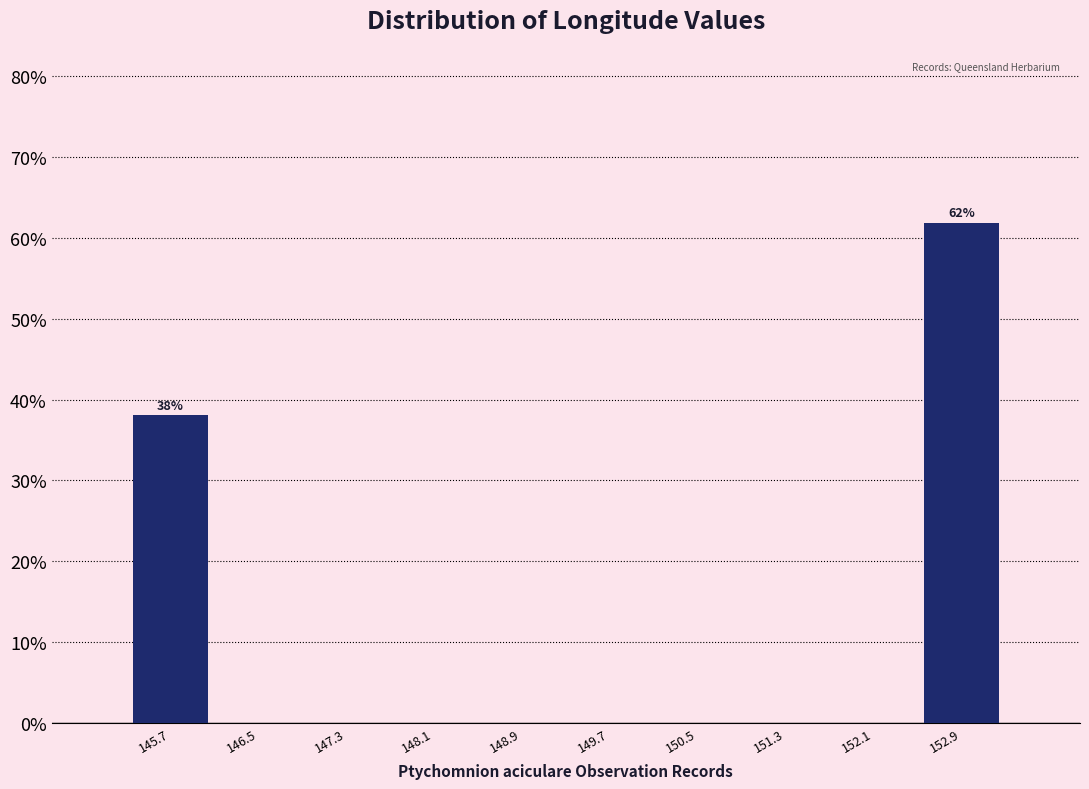

Over which range of the x-axis is the bar tallest?

152.5 to 153.3